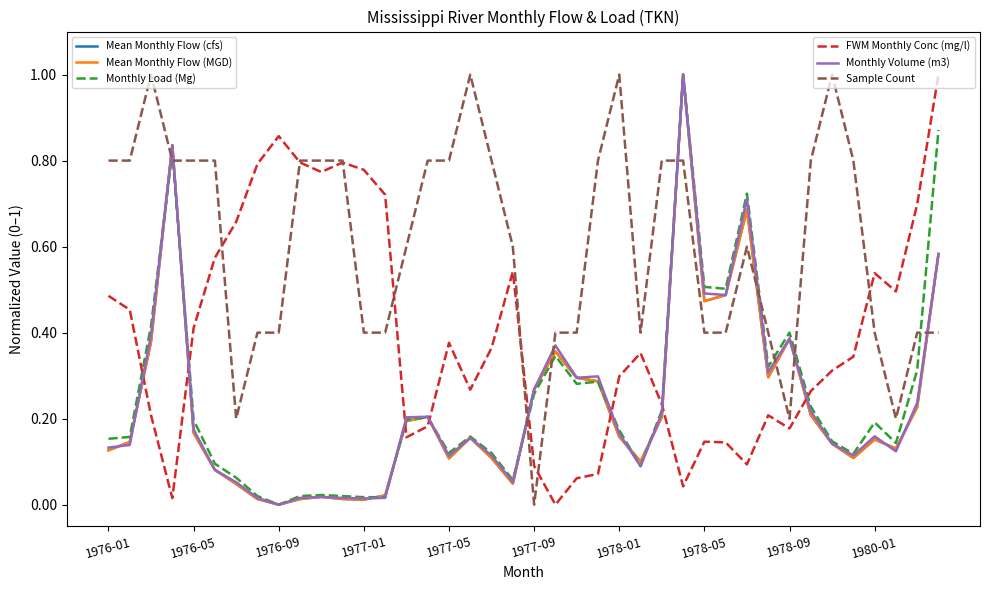

What is the greatest value displayed?

1.0